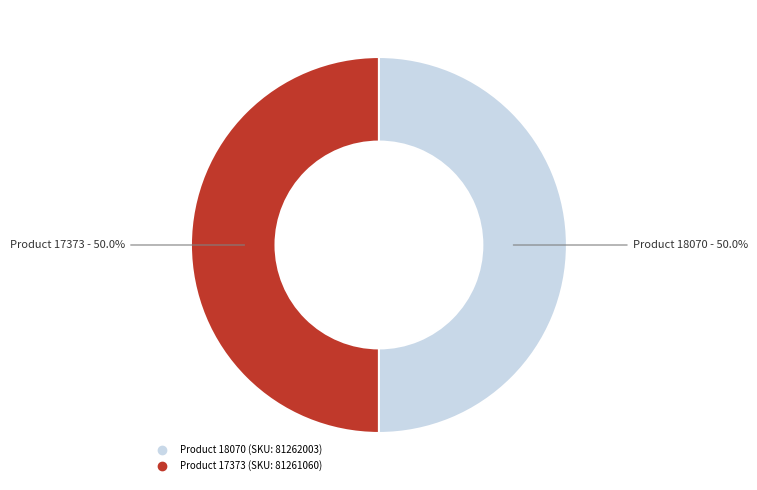

Which category has the smallest portion of the pie?

17373